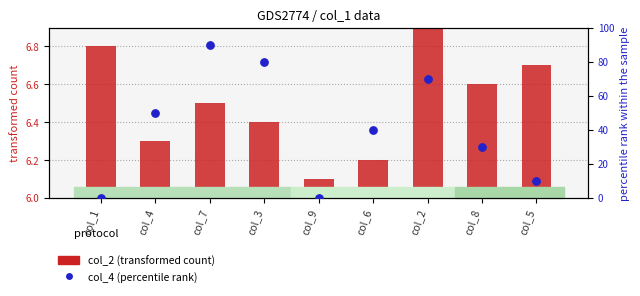

Which series has the largest Y range (max minus min)?

col_4 (percentile rank)